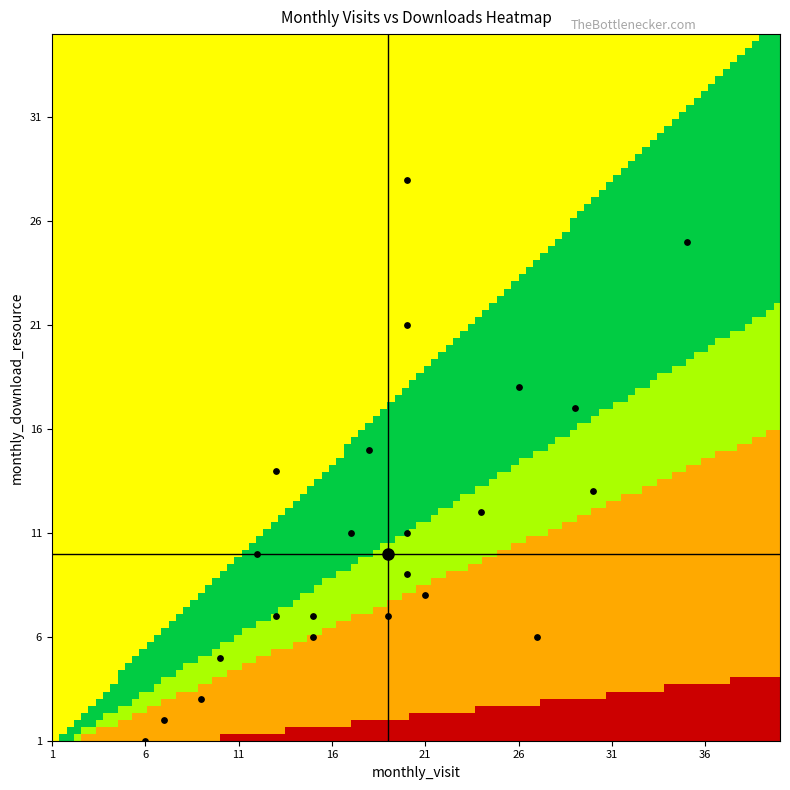

What is the total value across all series at monthly_download_resource?

256